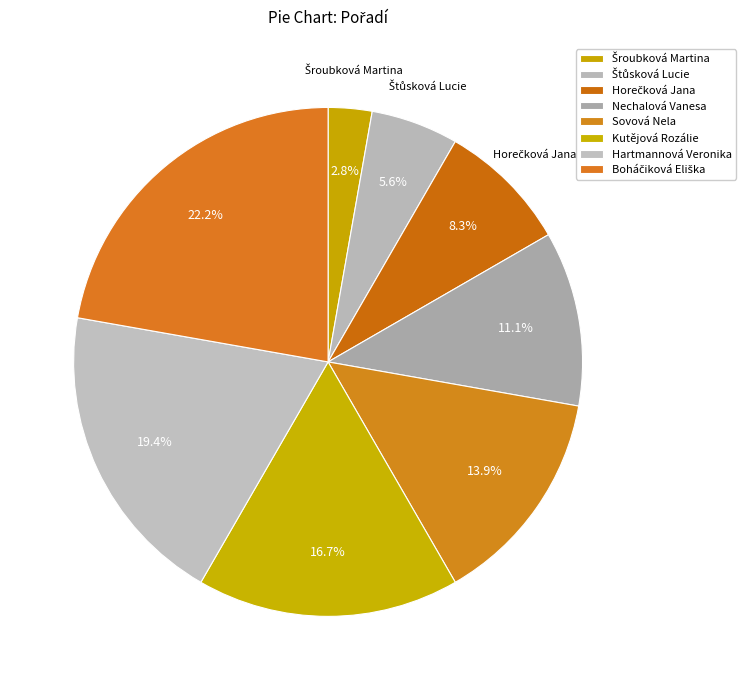

How many slices are in this pie chart?

8